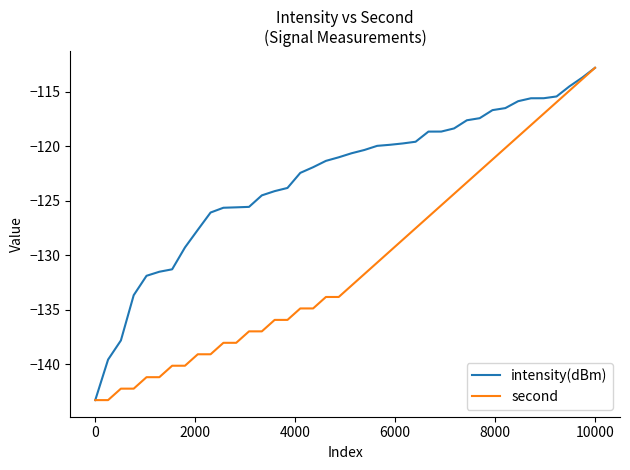

What is the maximum value shown in the chart?

-112.8